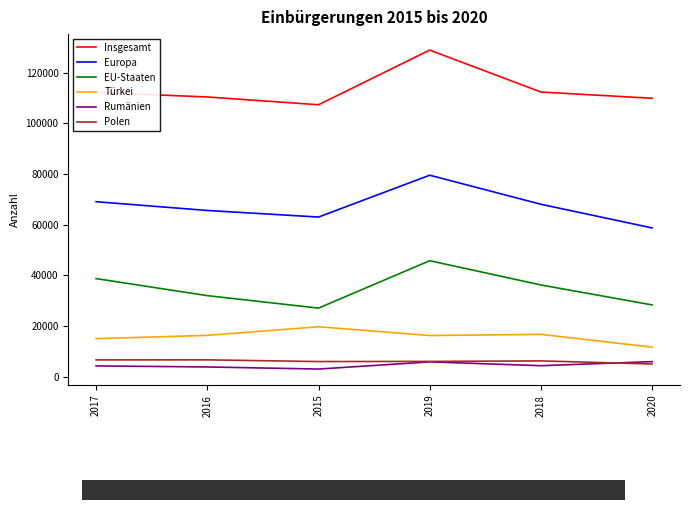

What position from the left is 2019?

4